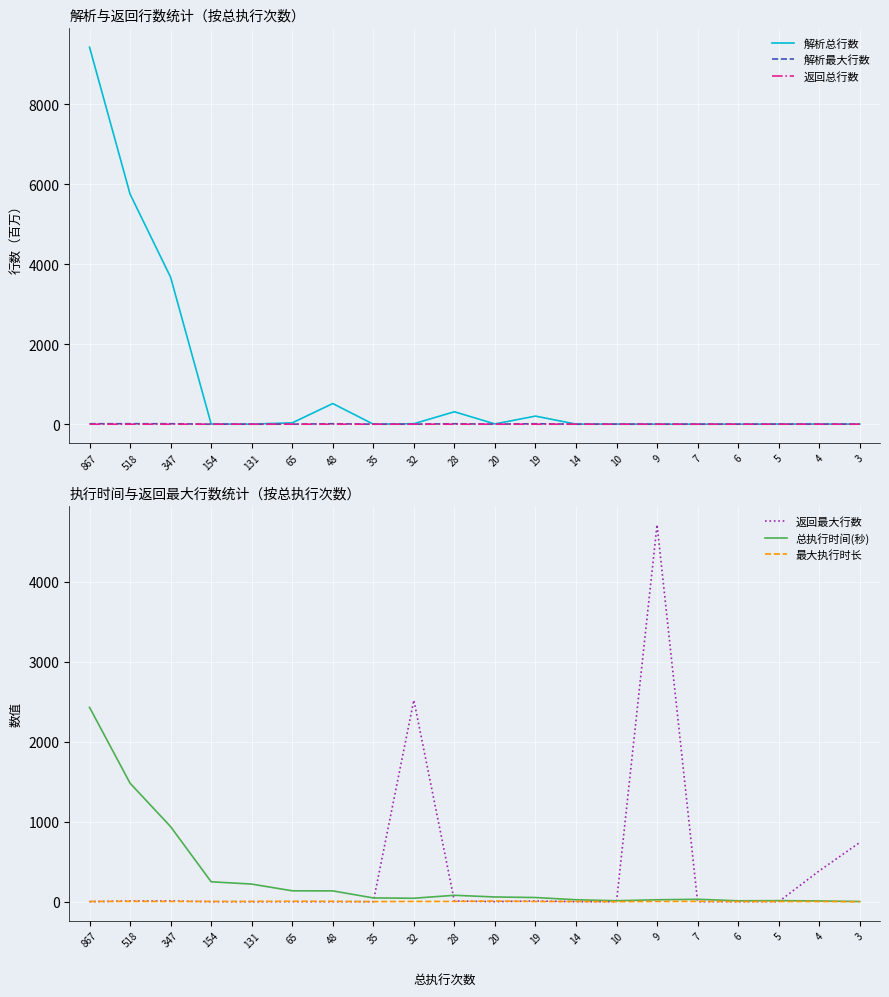

Which series changed the most between 20 and 4?

返回最大行数